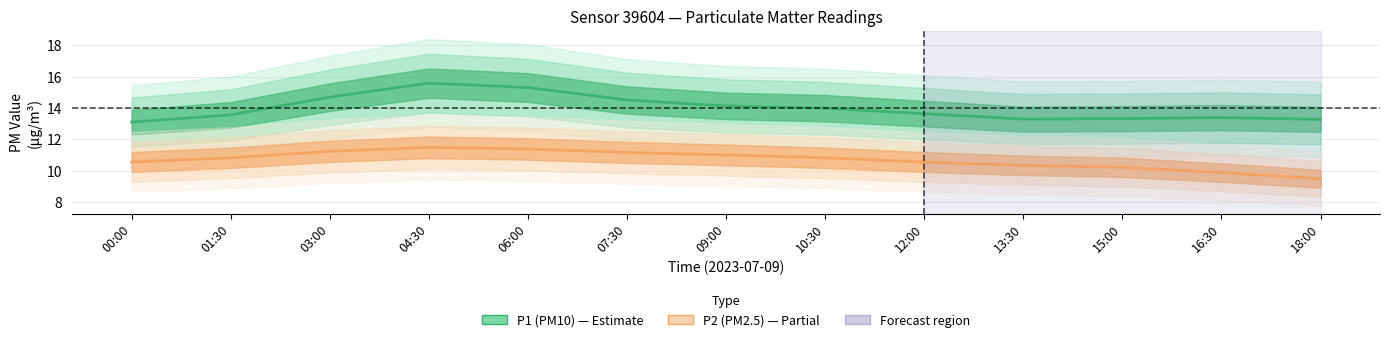

Which has a higher value, 16:30 or 01:30?

01:30